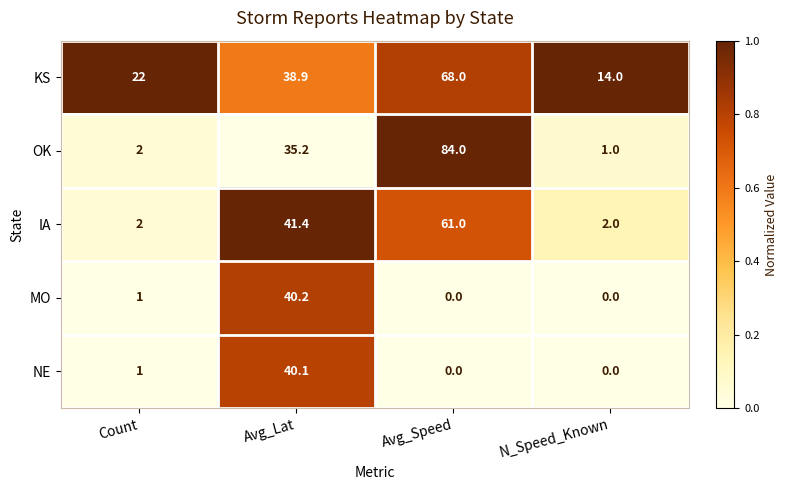

The value of OK at Avg_Speed is 84.0. True or false?

True